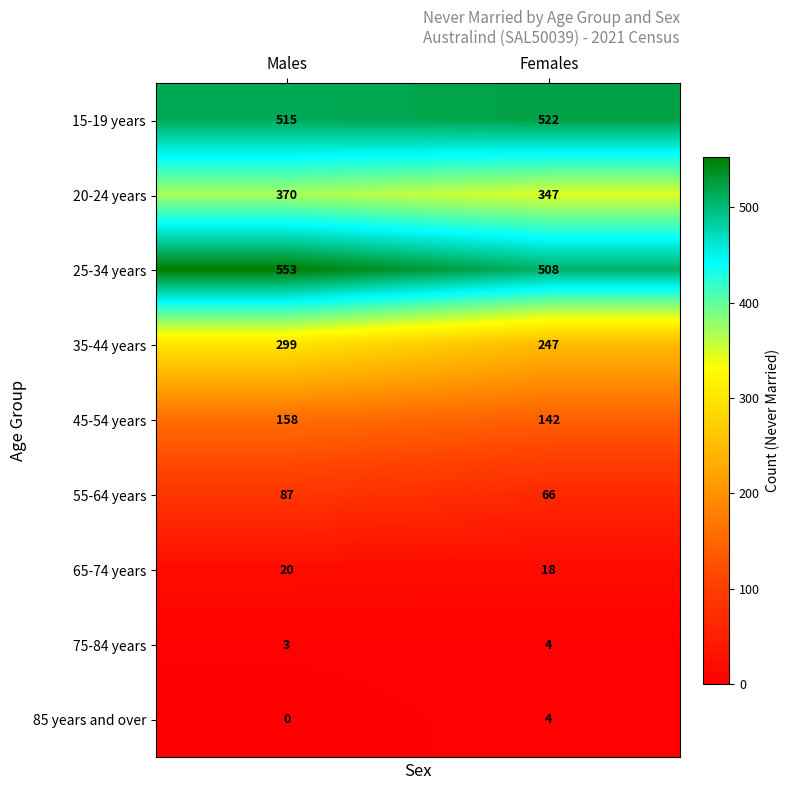

Rank the categories by 25-34 years value from lowest to highest.

Females, Males